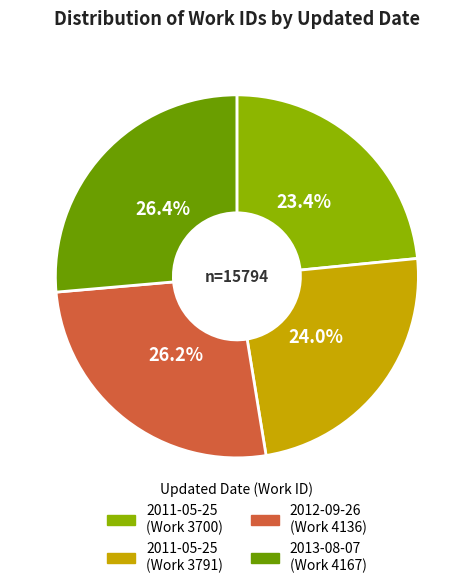

Is there any slice that represents more than half of the pie?

No